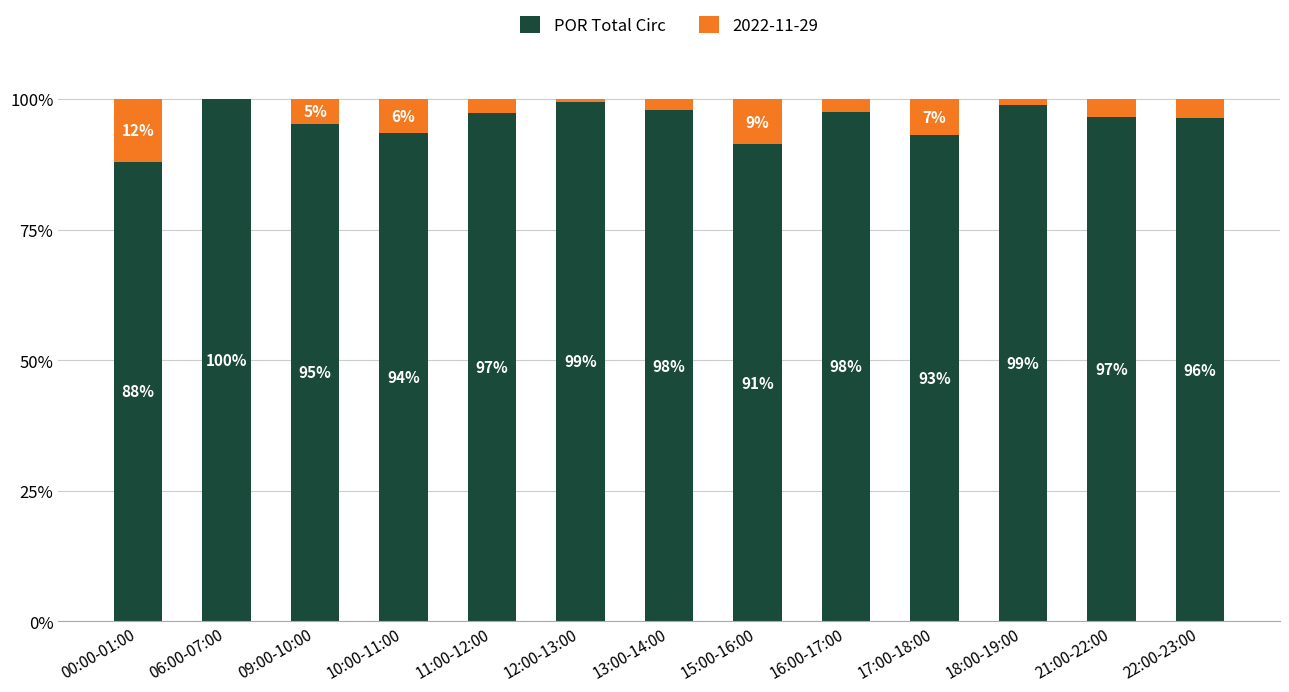

What is the maximum value for POR Total Circ?

100.0